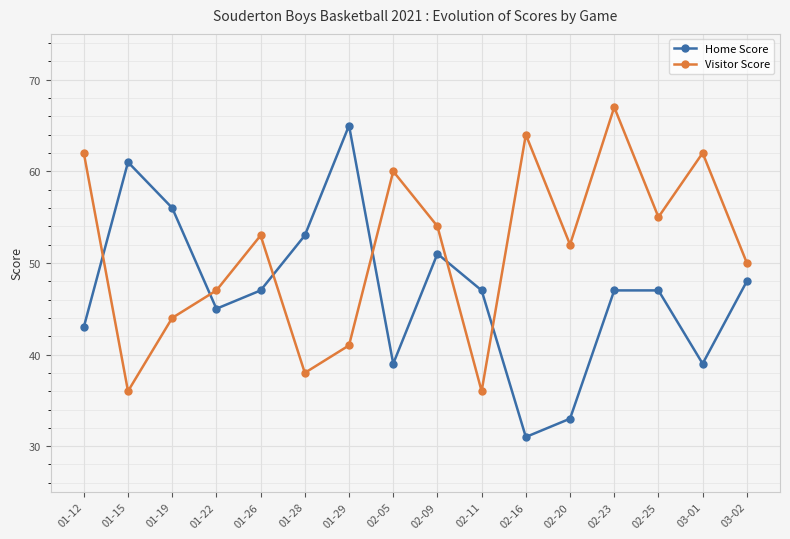

Read the Home Score value at 02-11.

47